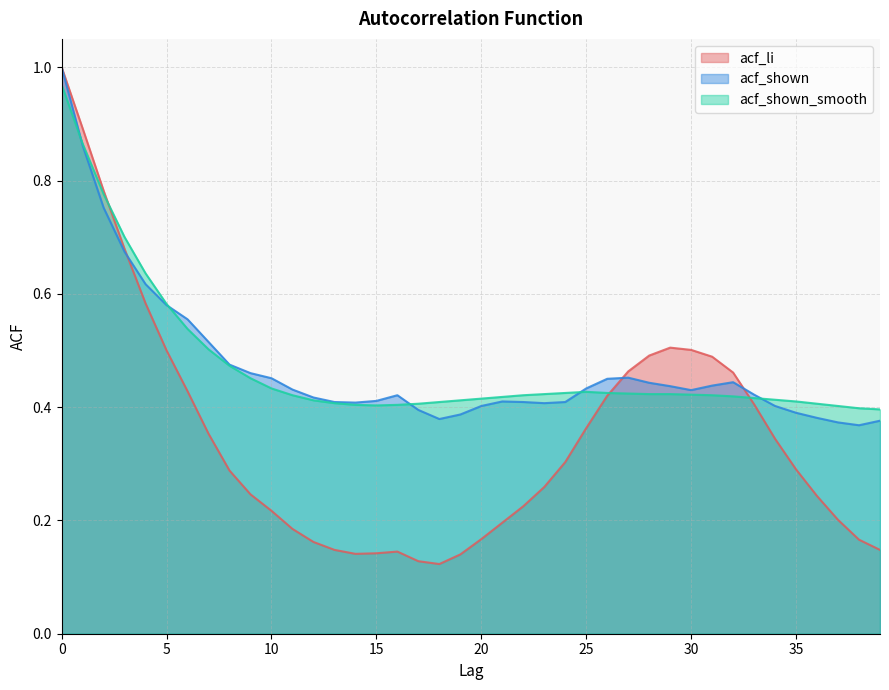

Where do acf_shown and acf_shown_smooth first cross each other?

0 and 1